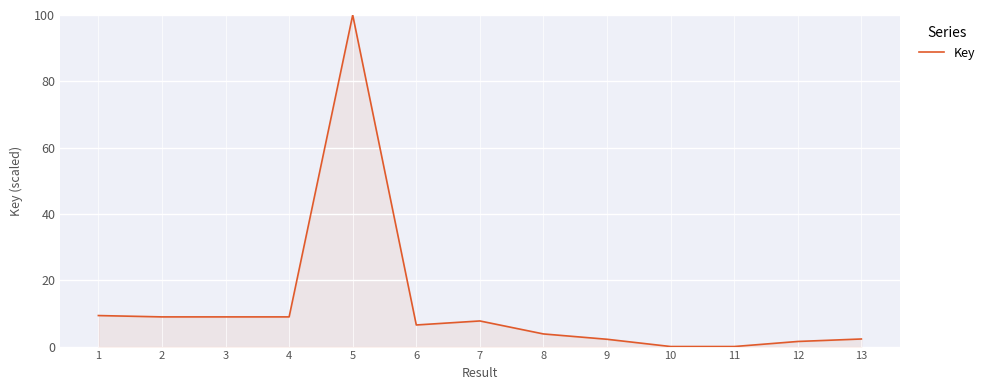

What is the sum of the values at 12 and 3?

10.5